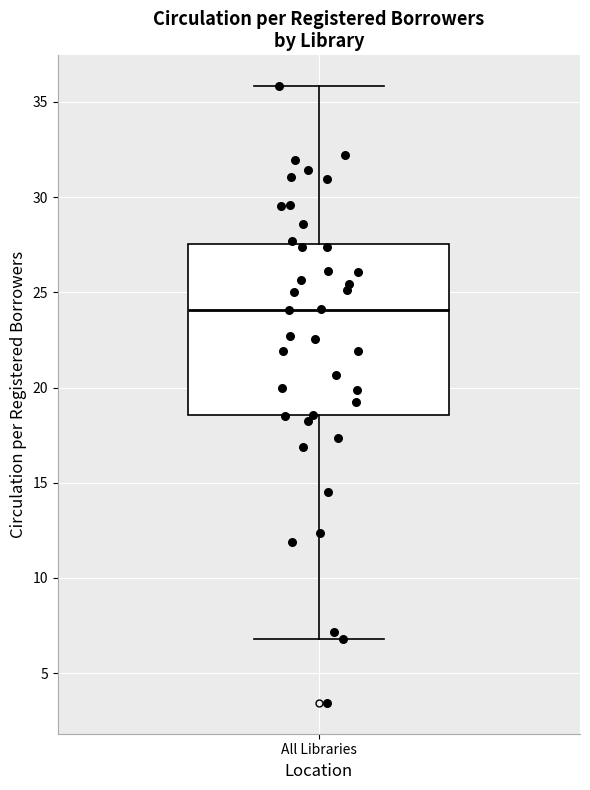

Read this box plot against the y-axis: the position of the median line, the range covered by the box, and the ends of both whiskers. The values are not printed on the chart, so give them approximately, as read against the axis.

median 24.0, box 18.5 to 27.5, whiskers 7.0 to 36.0